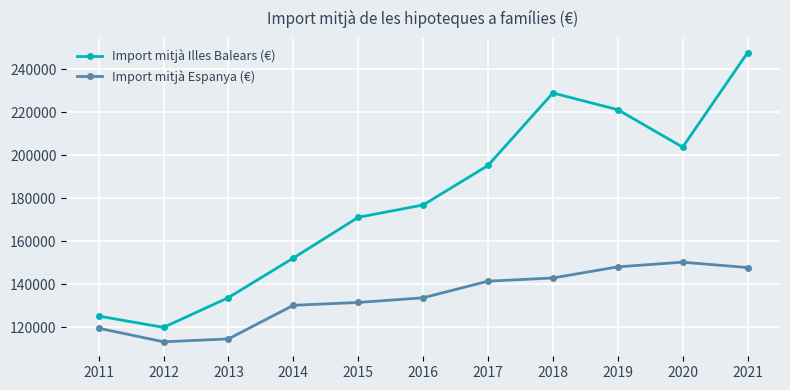

The value of Import mitjà Illes Balears (€) at 2013 is 133826.6. True or false?

True